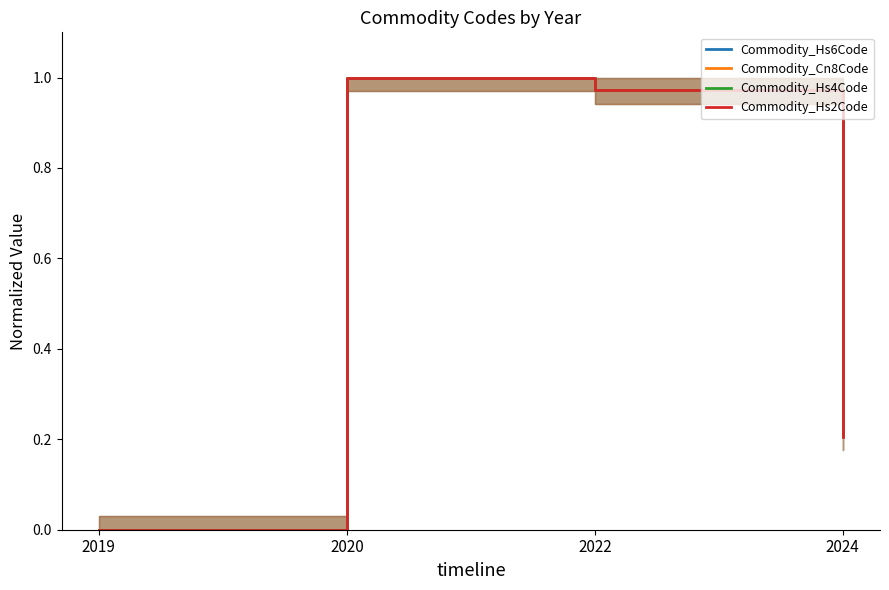

Which series has the largest total across all categories?

Commodity_Hs6Code